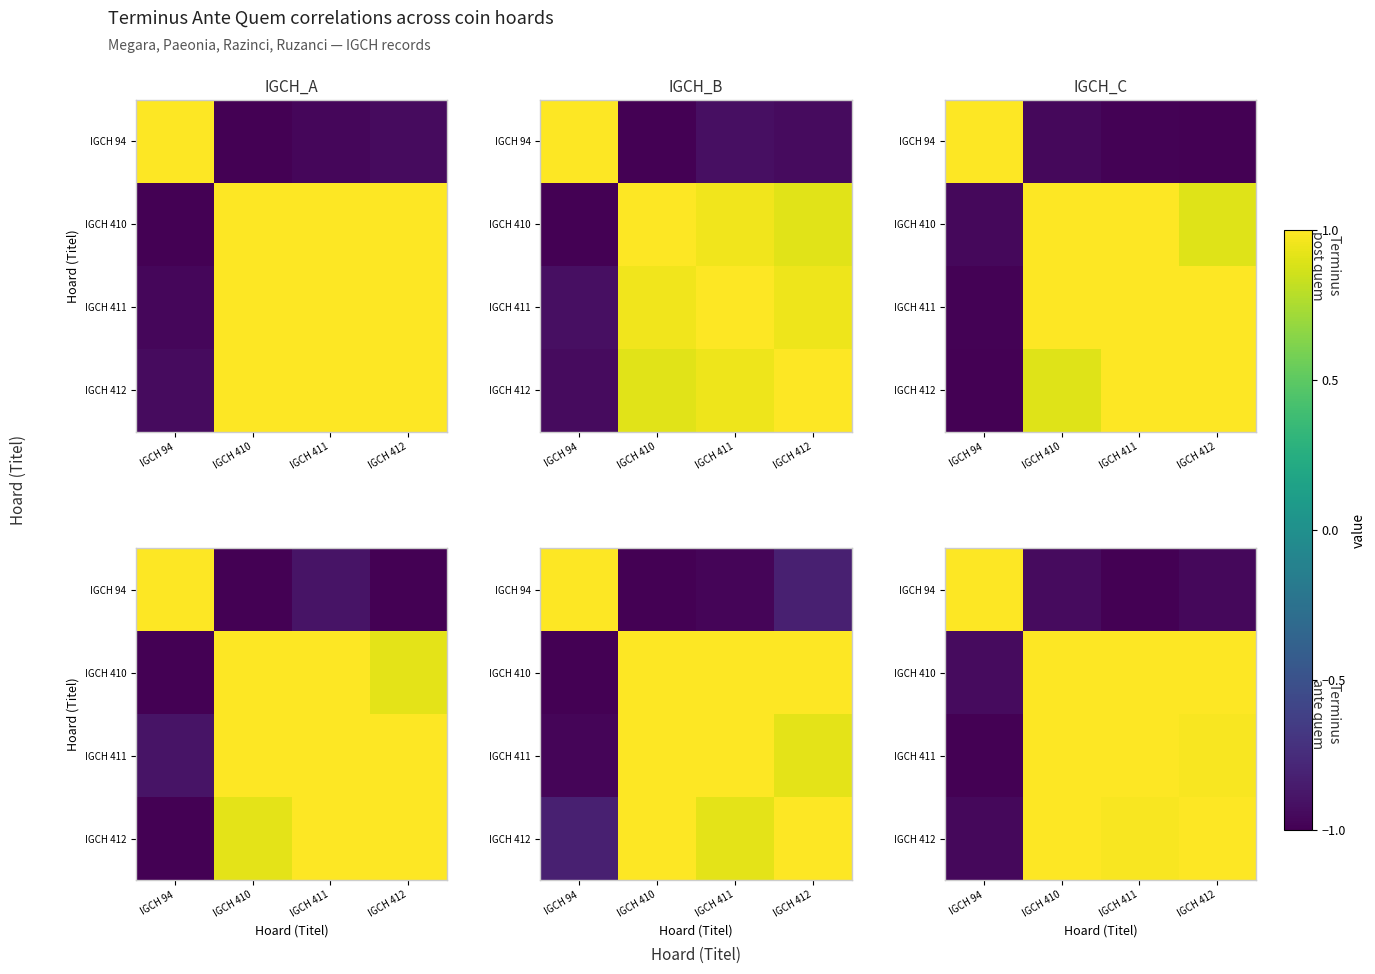

Between IGCH 410 and IGCH 411, which is larger?

IGCH 410